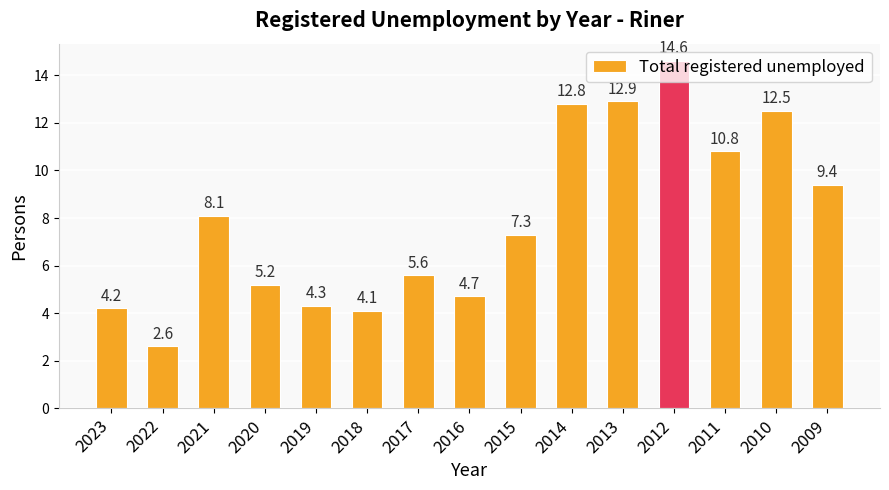

Reading left to right, extract all data points from this chart.

4.2	2.6	8.1	5.2	4.3	4.1	5.6	4.7	7.3	12.8	12.9	14.6	10.8	12.5	9.4